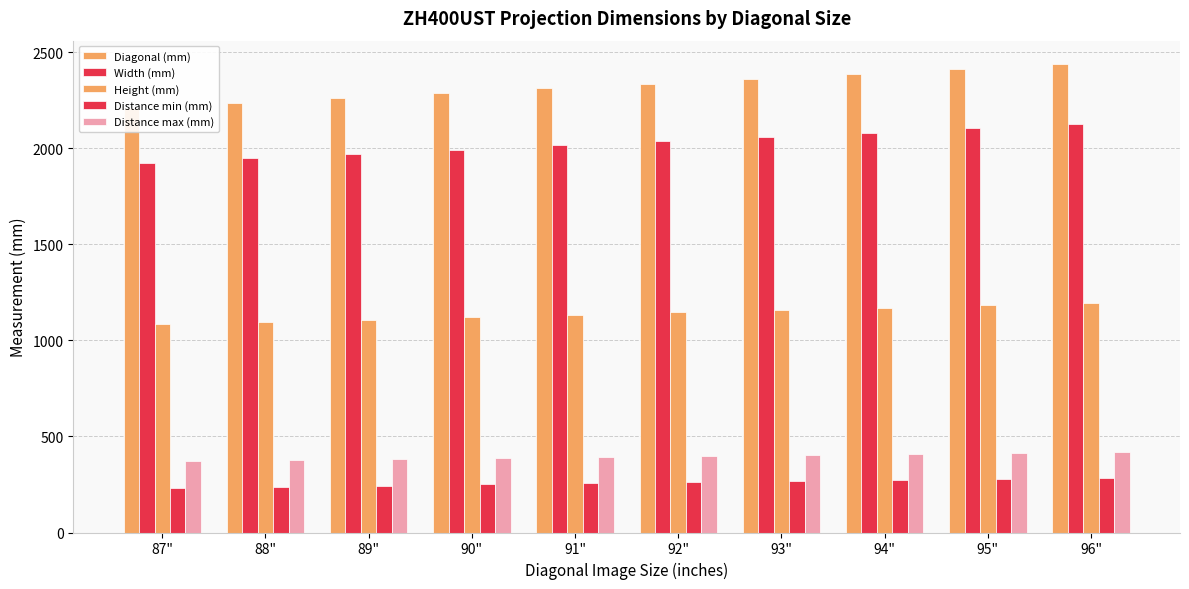

What is the label of the 5th bar from the right?

92"